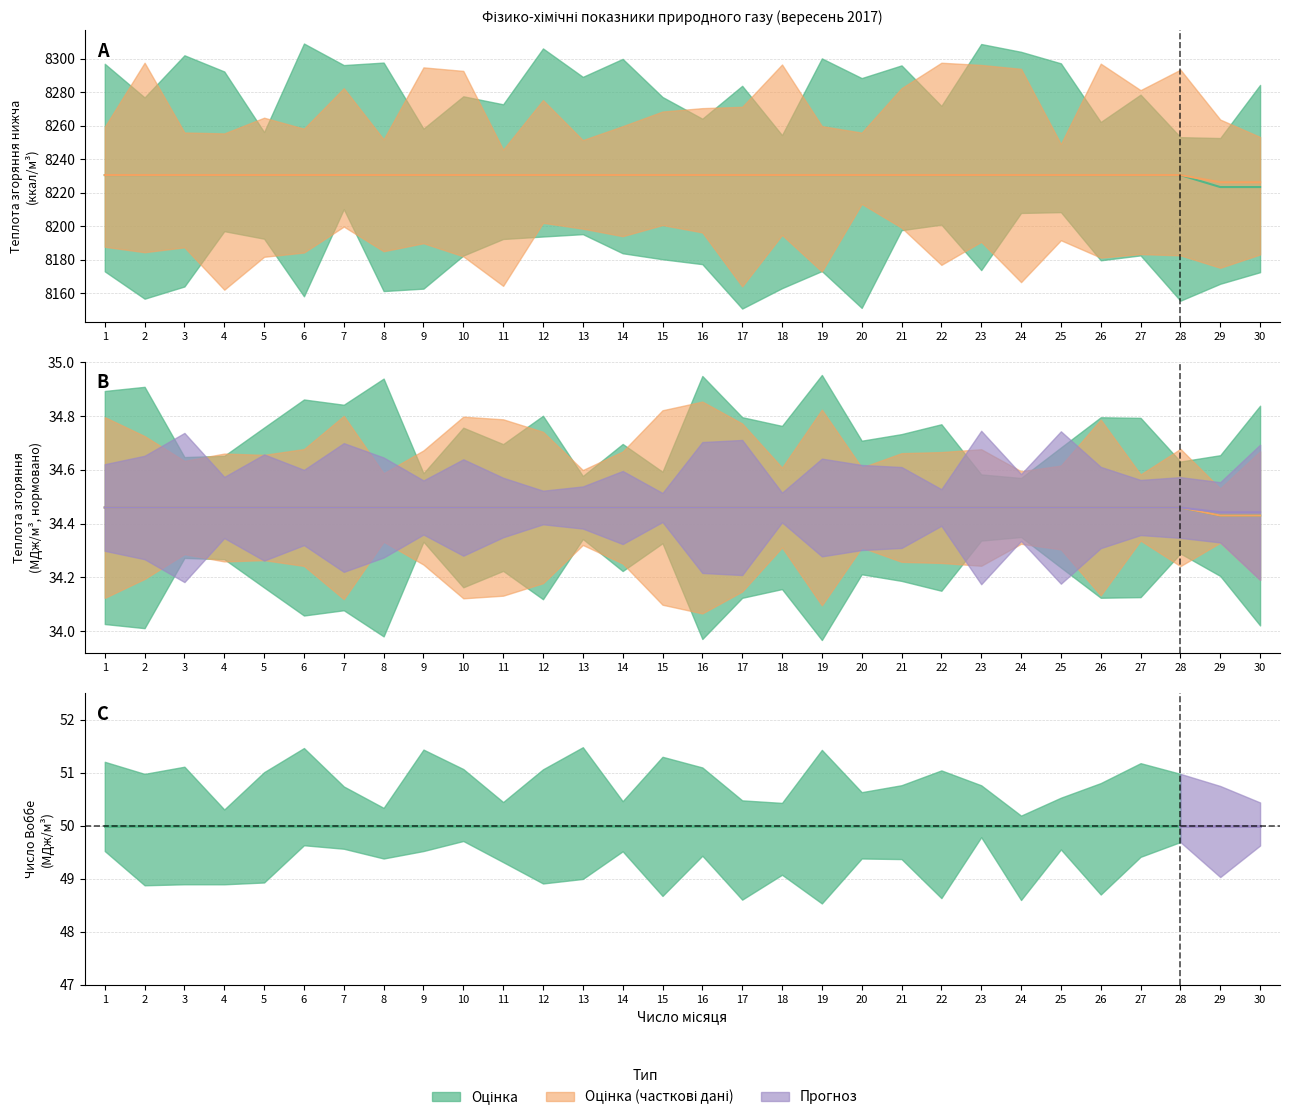

Which has a higher value, 5 or 25?

5